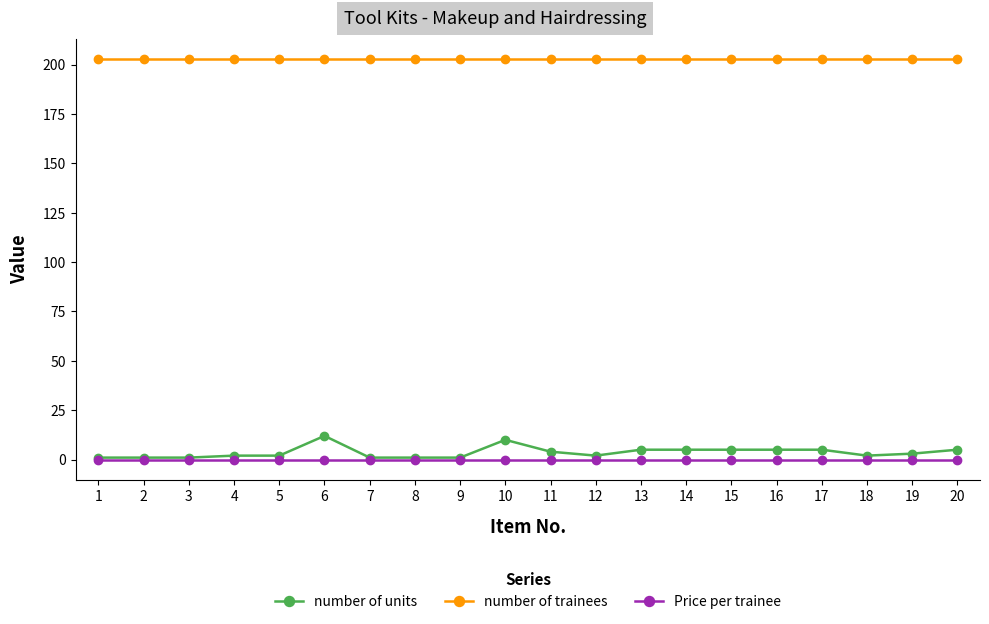

The value of number of trainees at 4 is 203. True or false?

True